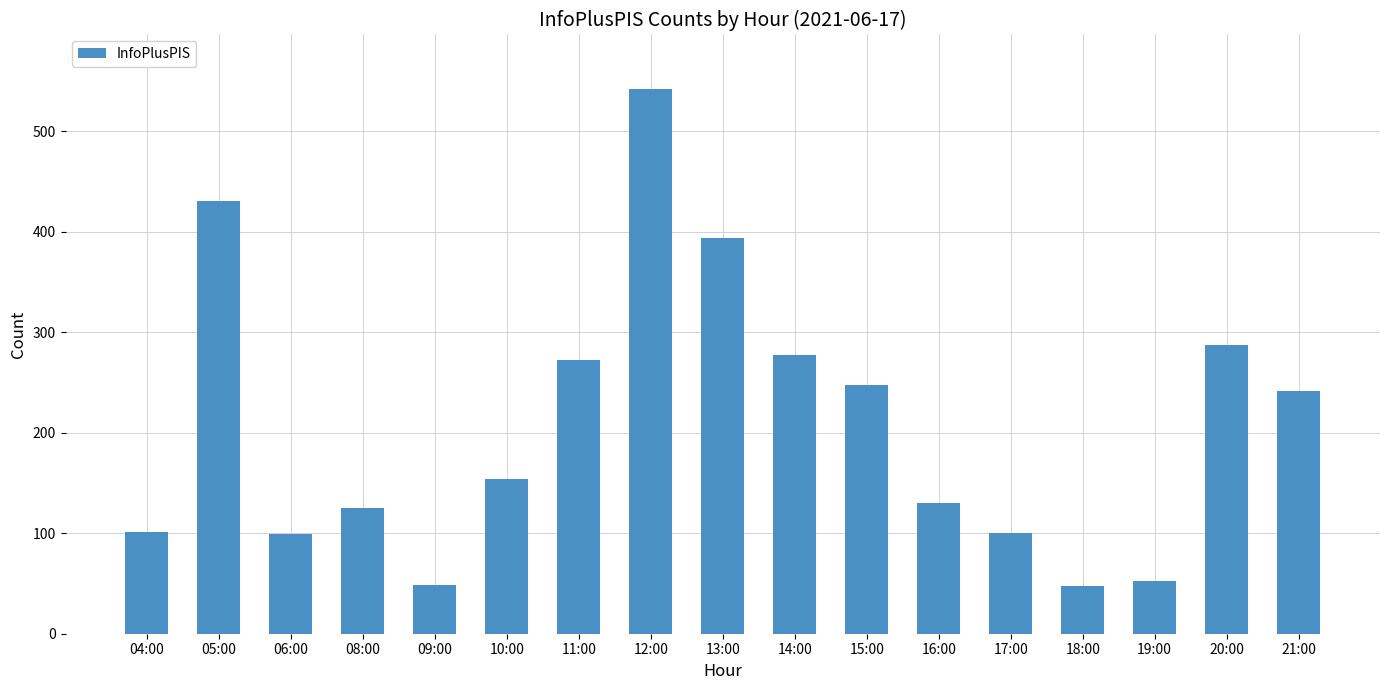

Does the chart contain any negative values?

No